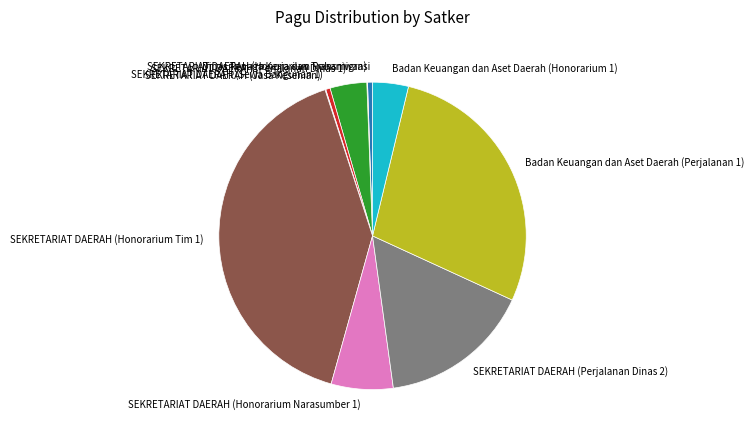

Is there a majority slice in this chart?

No